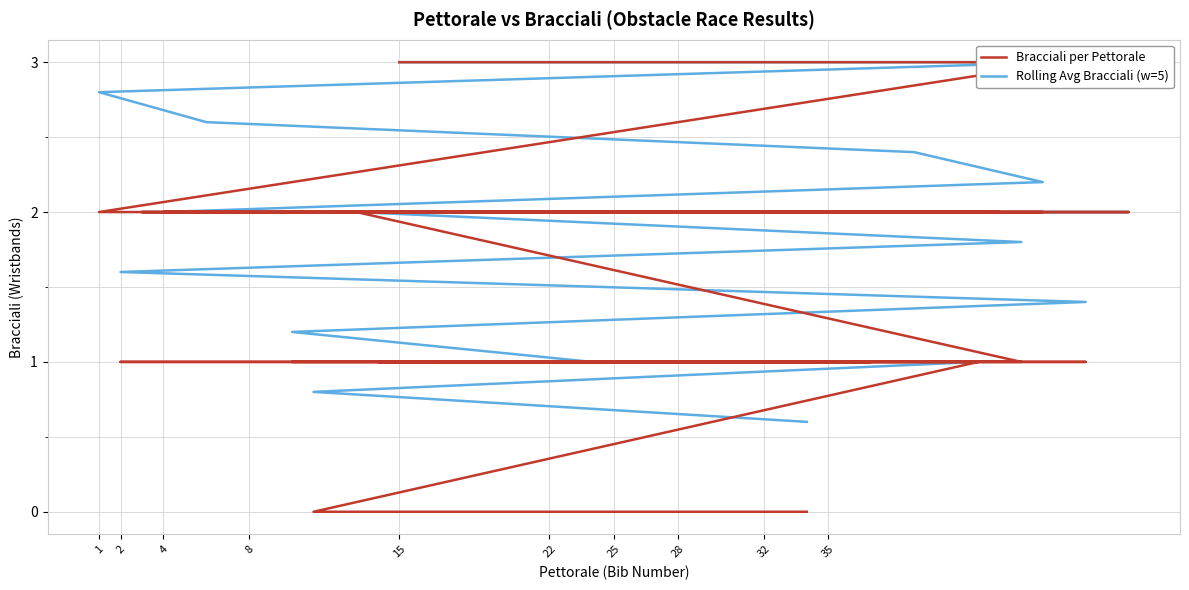

What are all the series names shown in the legend?

Bracciali per Pettorale, Rolling Avg Bracciali (w=5)